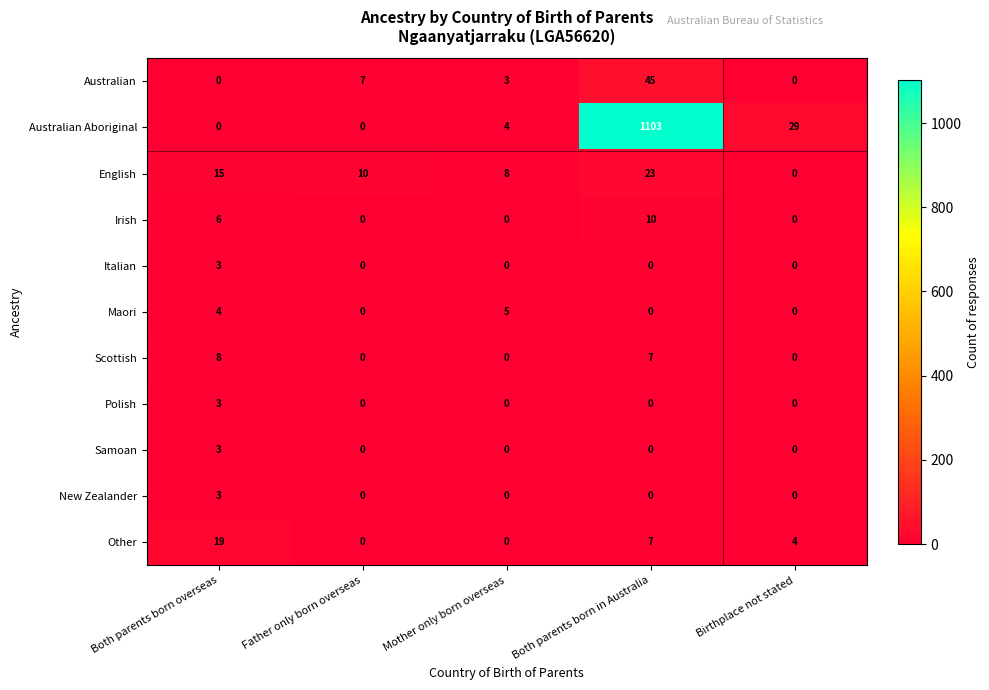

How many data points does each series have?

5